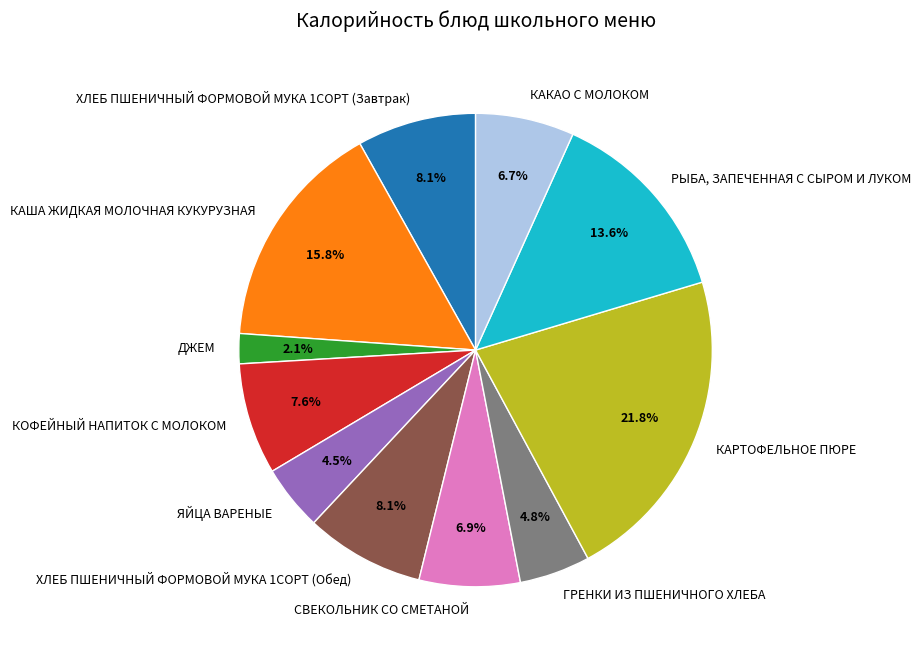

Which has a higher value, ГРЕНКИ ИЗ ПШЕНИЧНОГО ХЛЕБА or КОФЕЙНЫЙ НАПИТОК С МОЛОКОМ?

КОФЕЙНЫЙ НАПИТОК С МОЛОКОМ